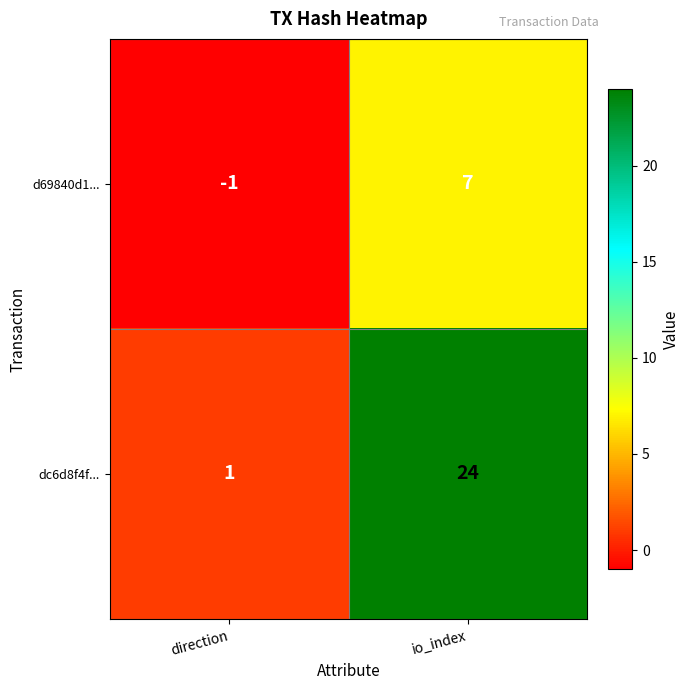

Which category has the highest value across all series?

io_index